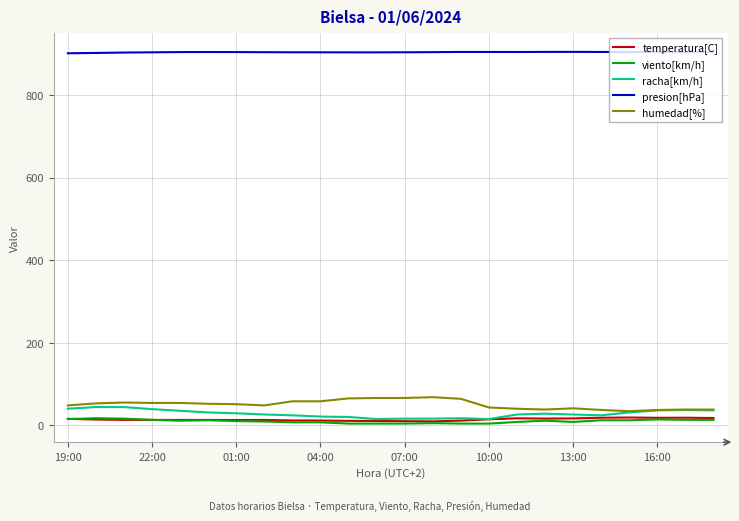

True or false: temperatura[C] and presion[hPa] intersect in this chart.

False